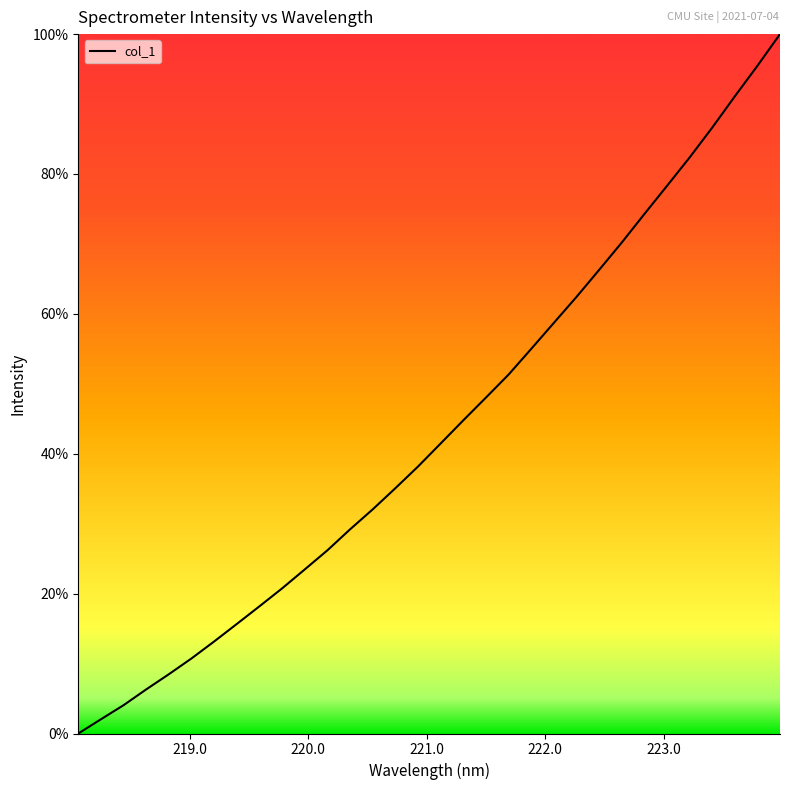

What is the greatest value displayed?

100.0